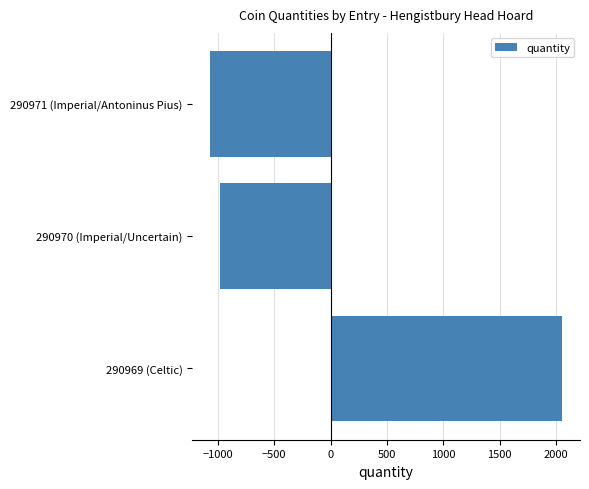

What is the maximum value shown in the chart?

2054.7